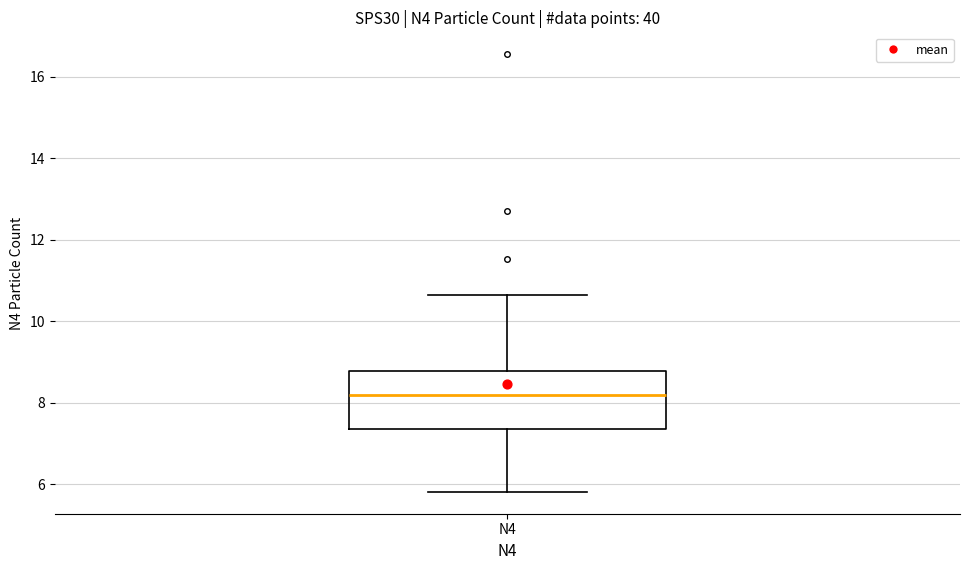

Read this box plot against the y-axis: the position of the median line, the range covered by the box, and the ends of both whiskers. The values are not printed on the chart, so give them approximately, as read against the axis.

median 8.2, box 7.4 to 8.8, whiskers 5.8 to 10.6